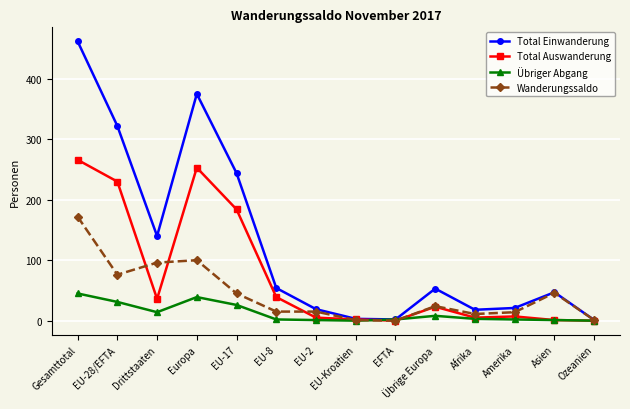

What is the spread (max minus min) of values at EU-8?

52